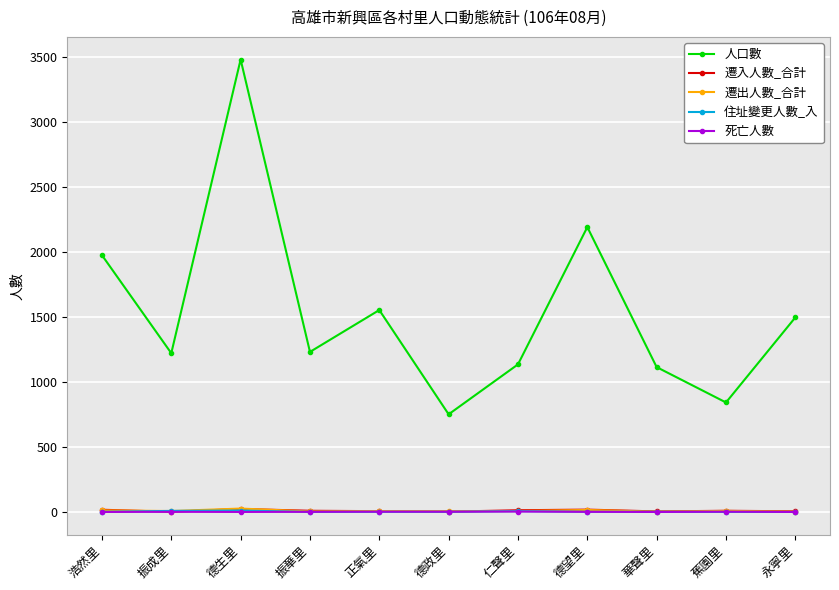

Where does the 人口數 series first go above 1231?

浩然里